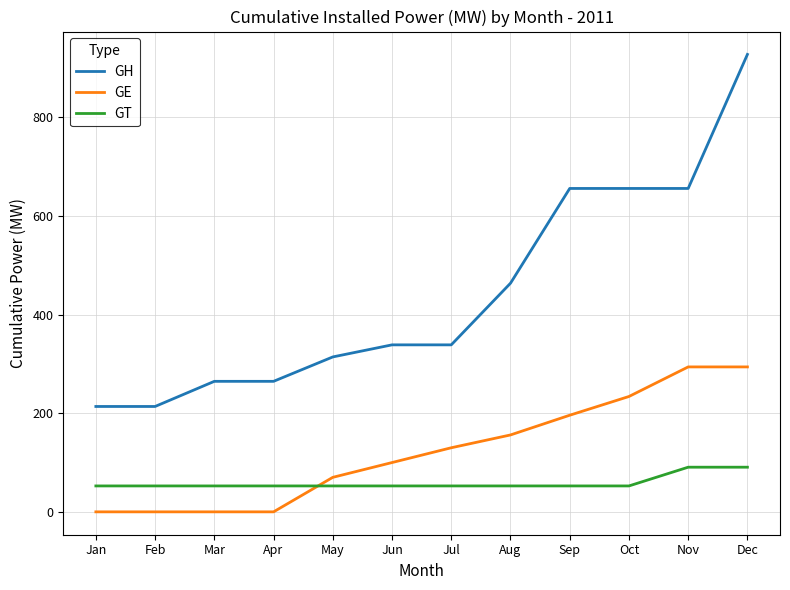

What is the total value across all series at Jun?

491.3